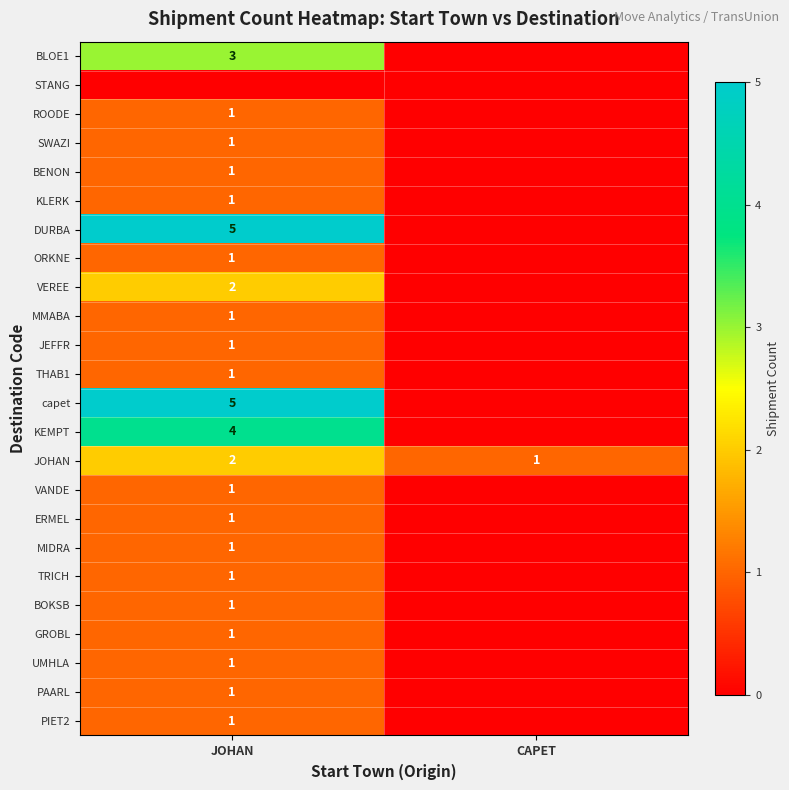

True or false: BENON has a value of 0 at JOHAN.

False